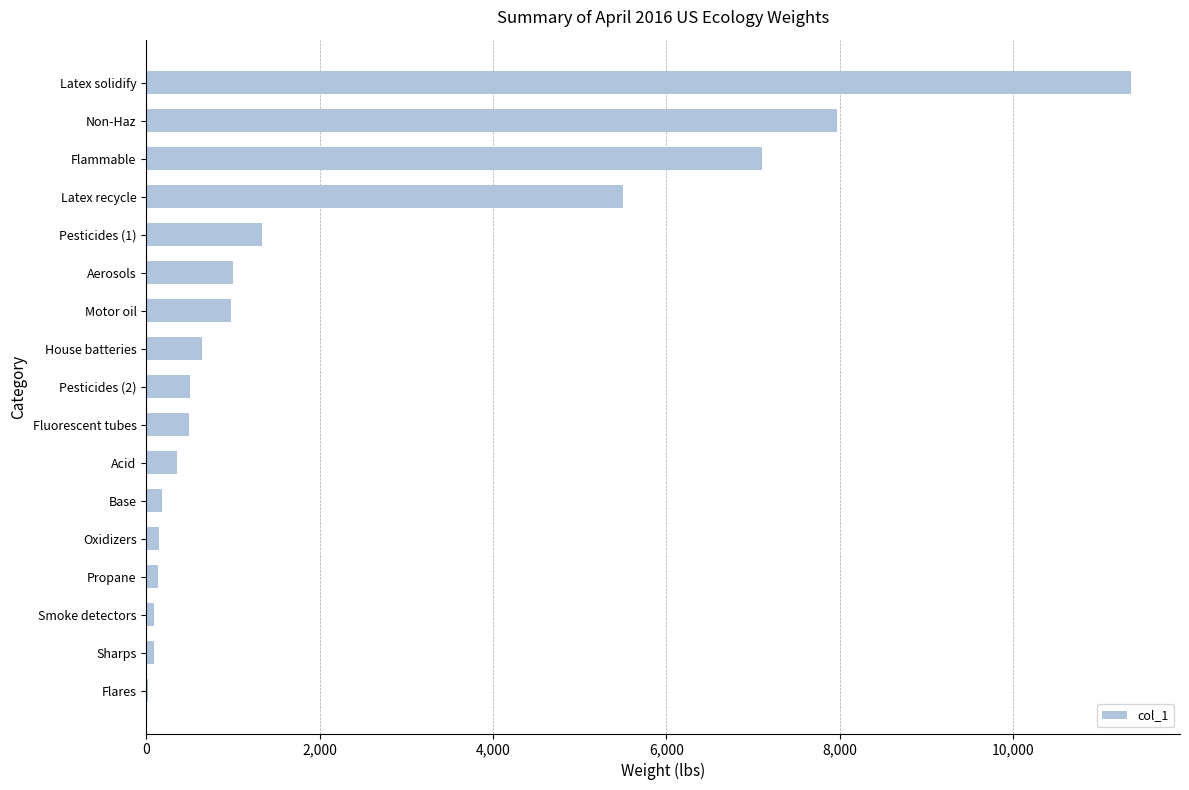

The value at Latex solidify is 14919. True or false?

False